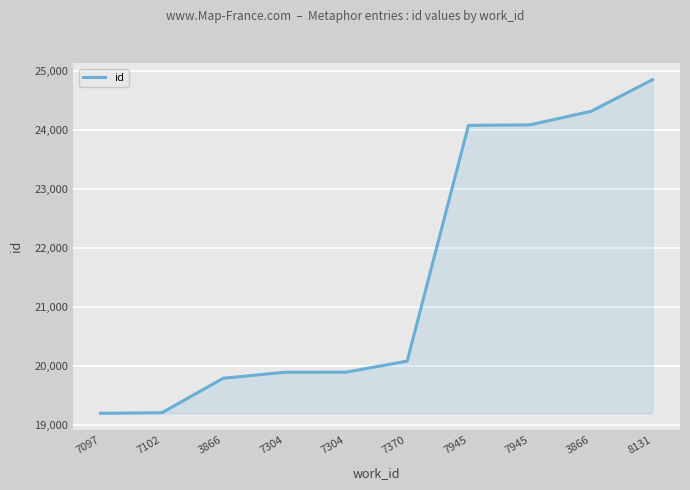

True or false: there are more than 1 points higher than both neighbors.

False